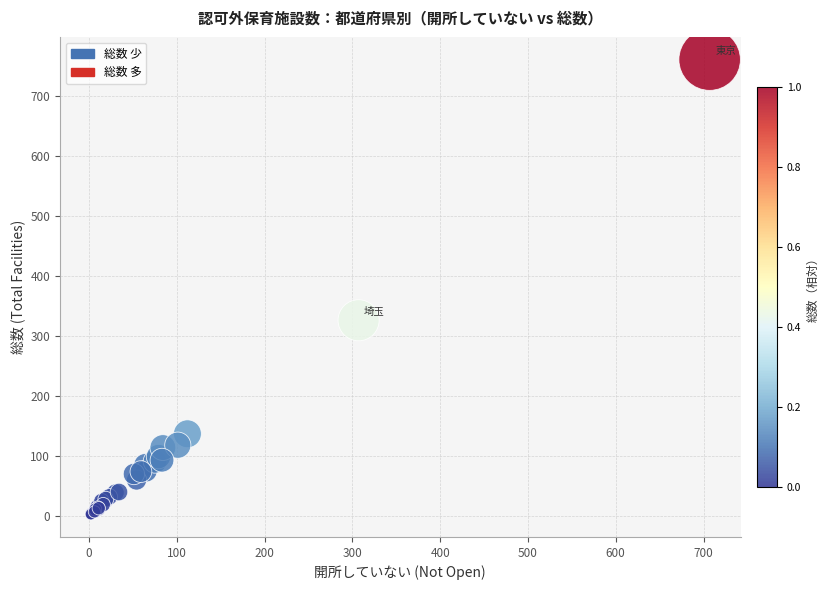

What Y value in the scatter plot is closest to 381?

326